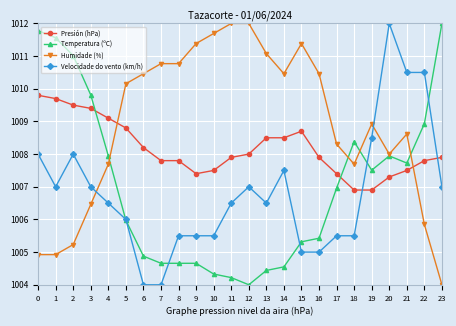

The value of Temperatura (ºC) at 17 is 1601.1. True or false?

False